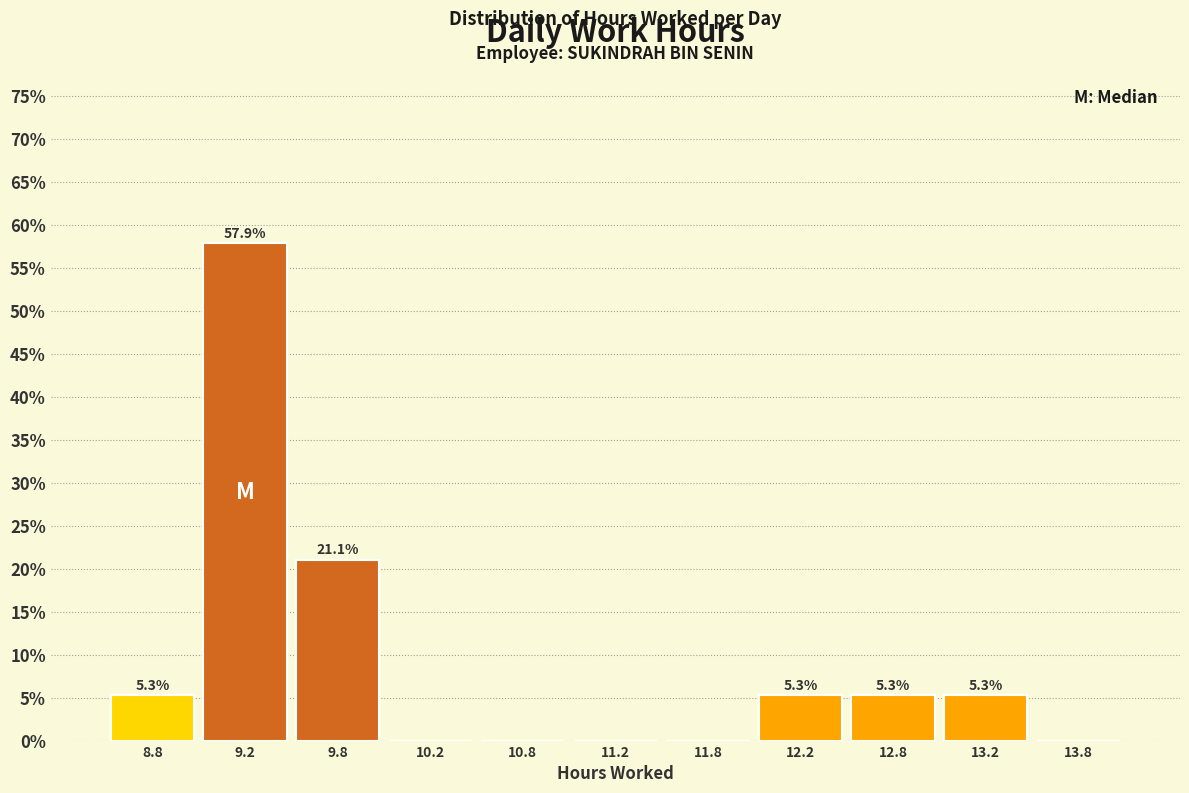

Which range on the x-axis has the tallest bar?

9.0 to 9.5